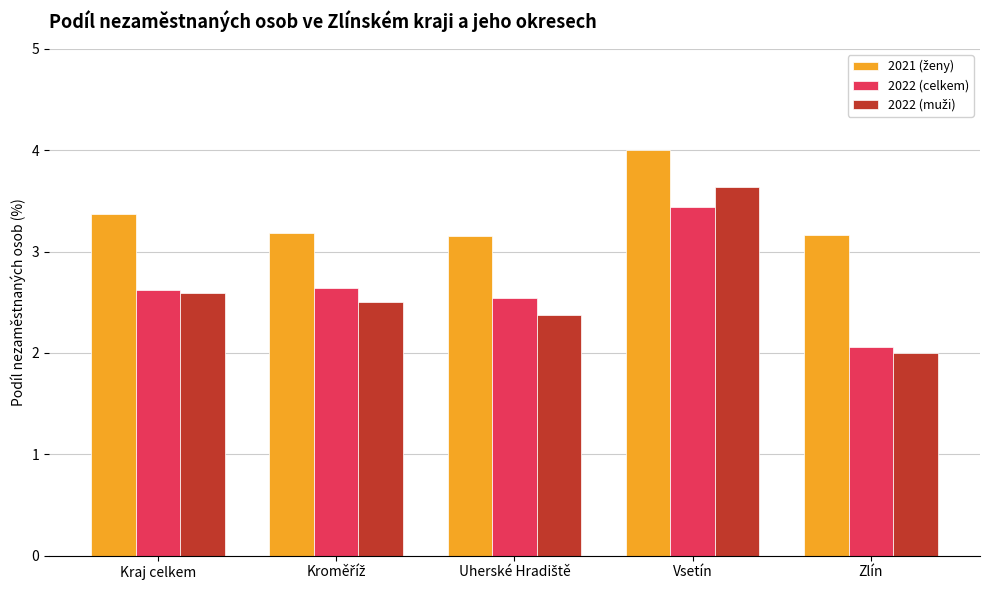

At which category is the sum across all series the highest?

Vsetín